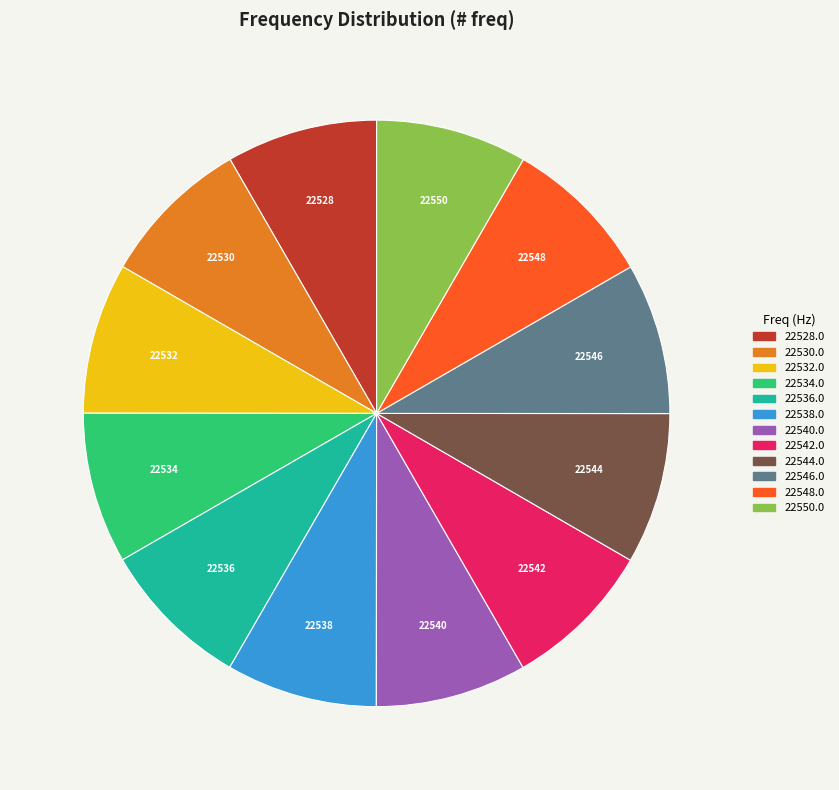

Does any single category account for the majority?

No